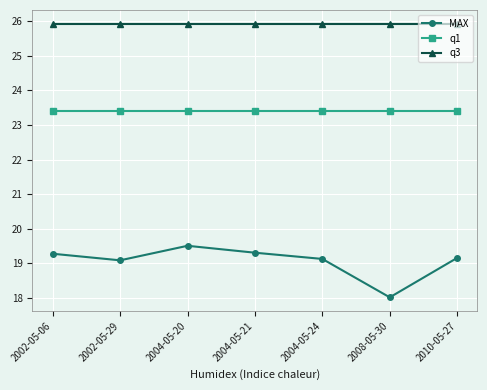

What is the spread (max minus min) of values at 2004-05-20?

6.4